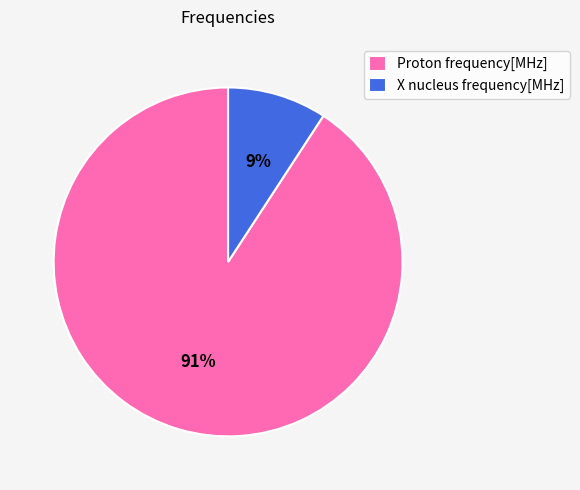

Approximately how many times larger is the value at X nucleus frequency[MHz] compared to Proton frequency[MHz]?

0.1